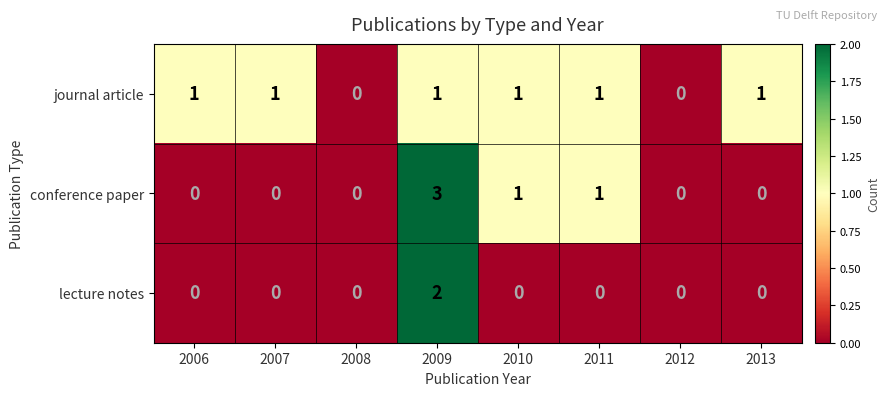

Reading left to right, list all the values displayed in this chart.

journal article: 2006=1	2007=1	2008=0	2009=1	2010=1	2011=1	2012=0	2013=1
conference paper: 2006=0	2007=0	2008=0	2009=3	2010=1	2011=1	2012=0	2013=0
lecture notes: 2006=0	2007=0	2008=0	2009=2	2010=0	2011=0	2012=0	2013=0